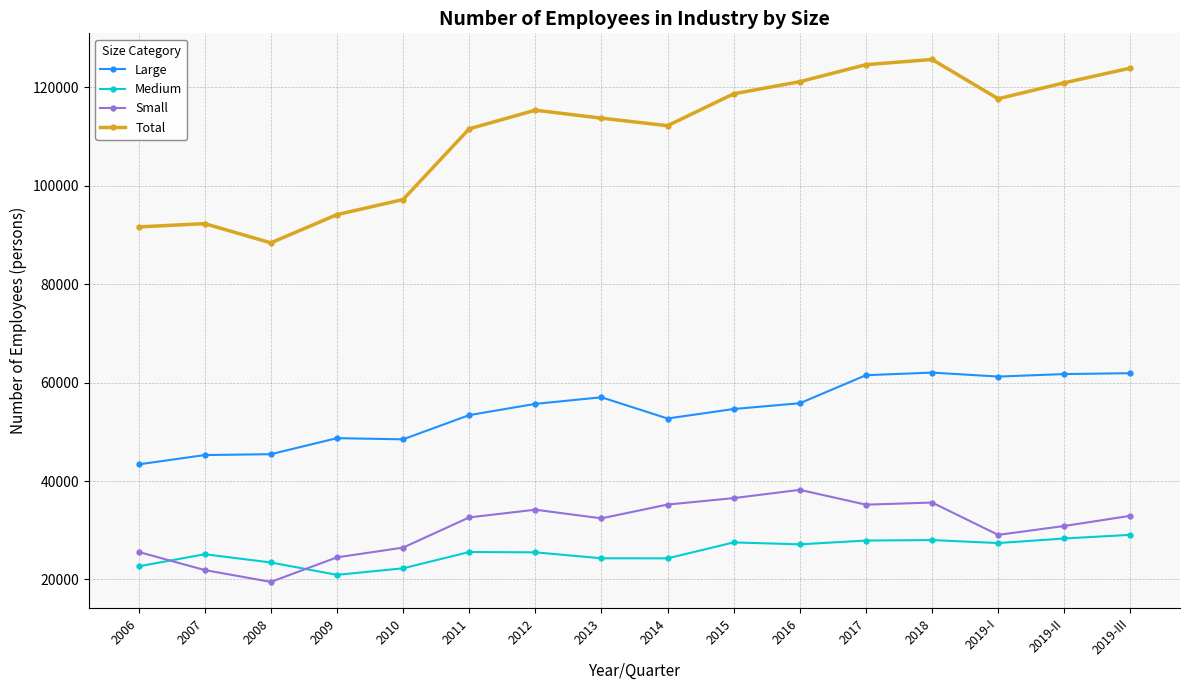

What position from the right is 2019-II?

2